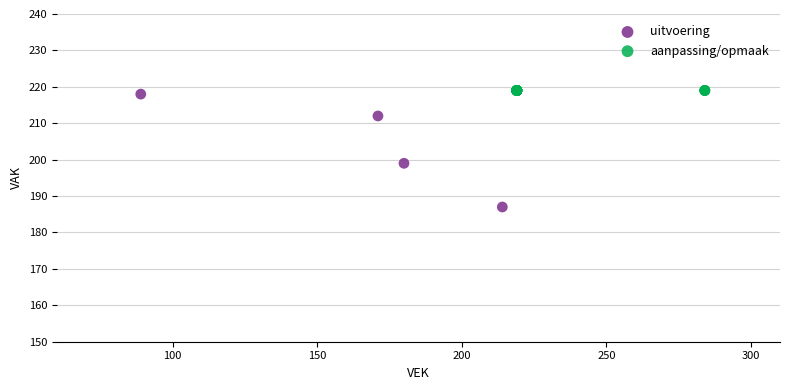

Which series contains the lowest Y value?

uitvoering